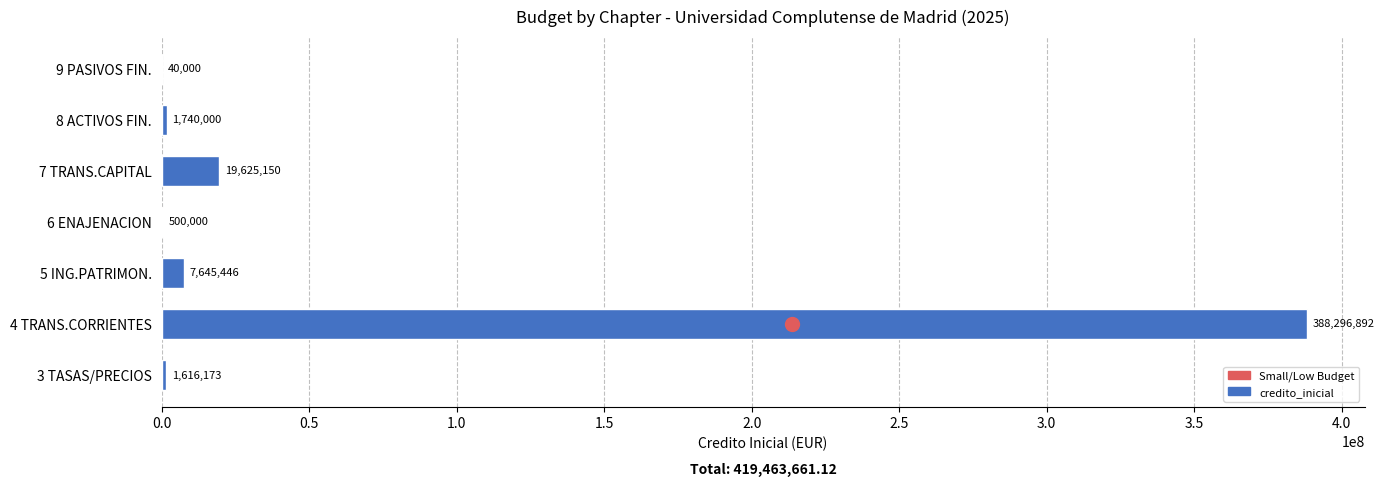

Between 6 ENAJENACION and 8 ACTIVOS FIN., which is larger?

8 ACTIVOS FIN.